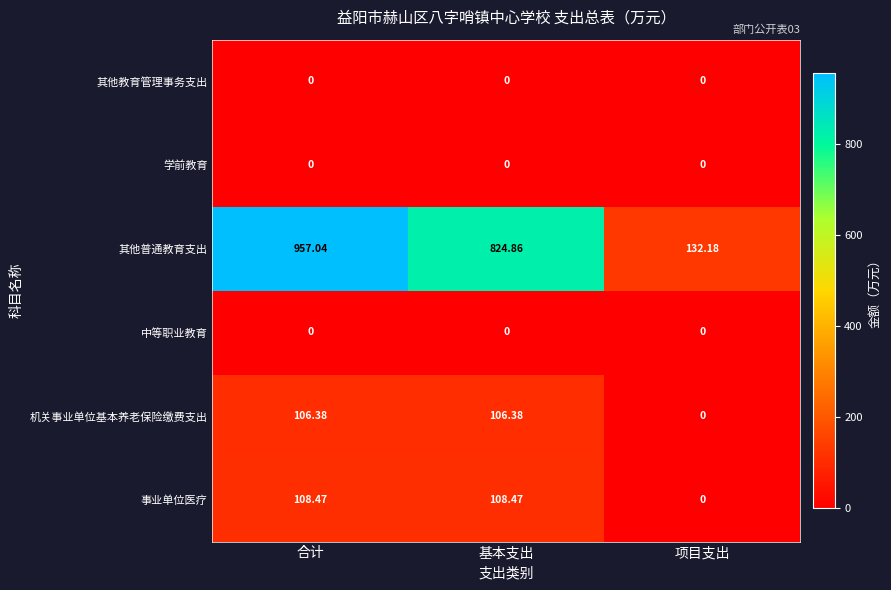

Which series changed the most between 合计 and 项目支出?

其他普通教育支出